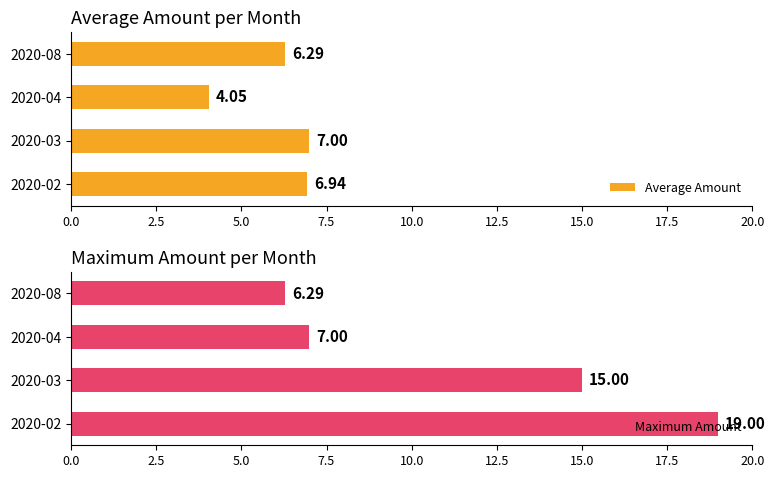

What is the sum of the Average Amount values at 2020-02 and 2020-08?

13.2